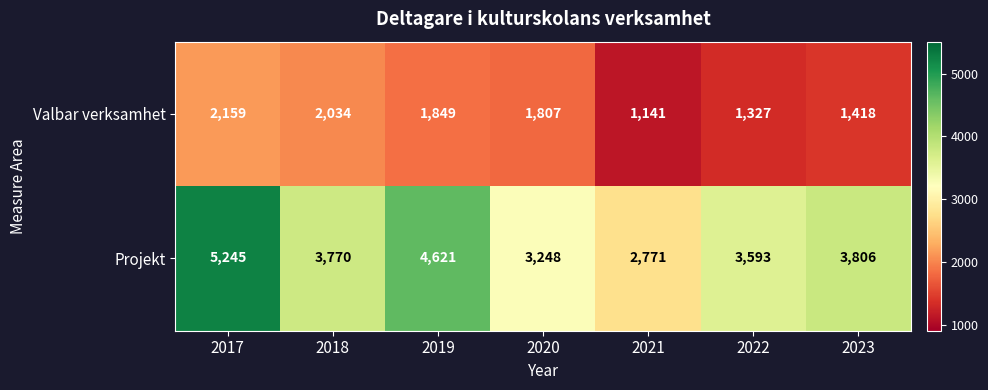

Where does the Valbar verksamhet series first go above 1807?

2017